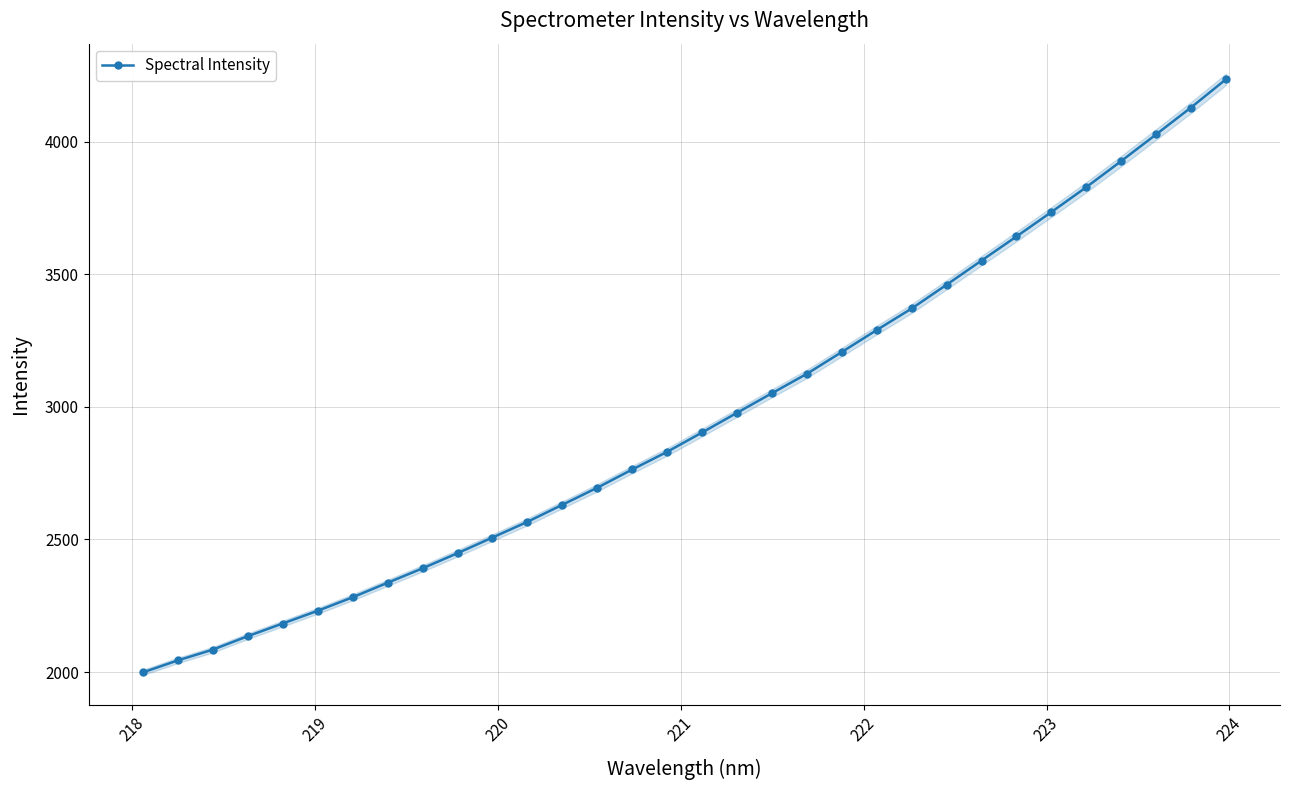

What is the maximum value shown in the chart?

4234.4